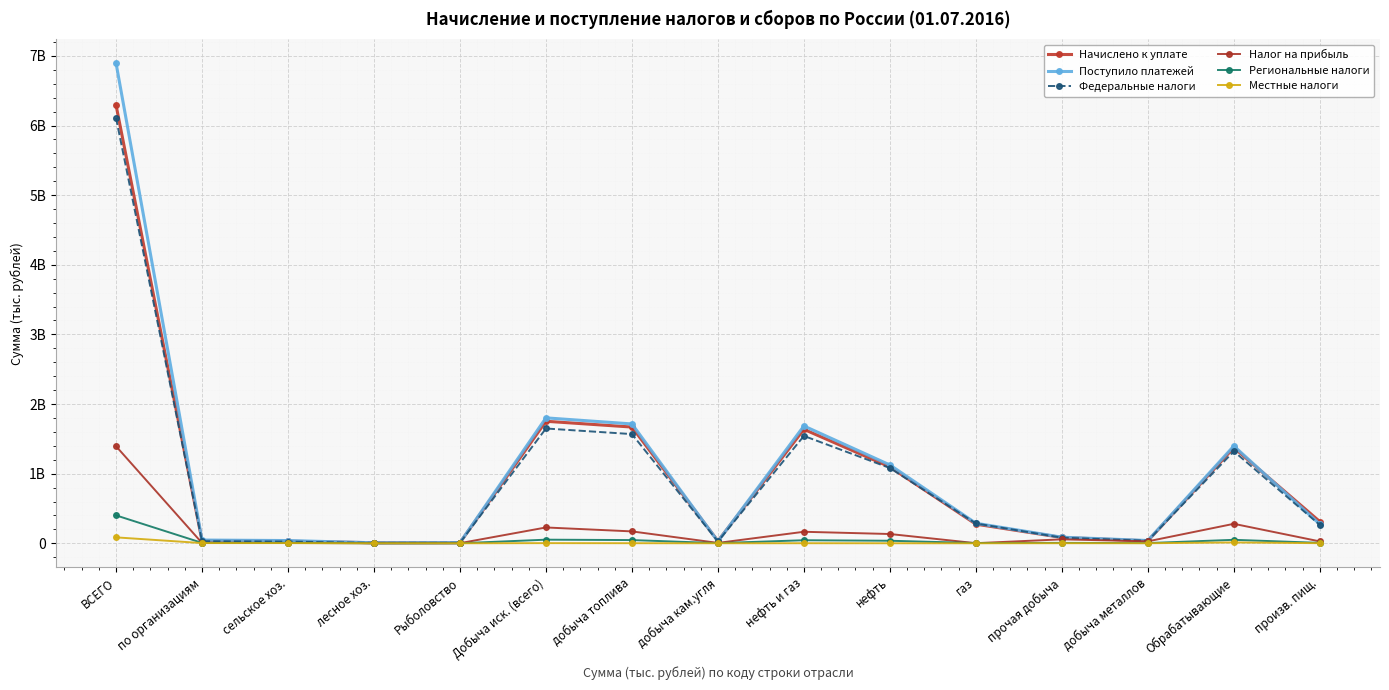

What position from the left is Обрабатывающие?

14